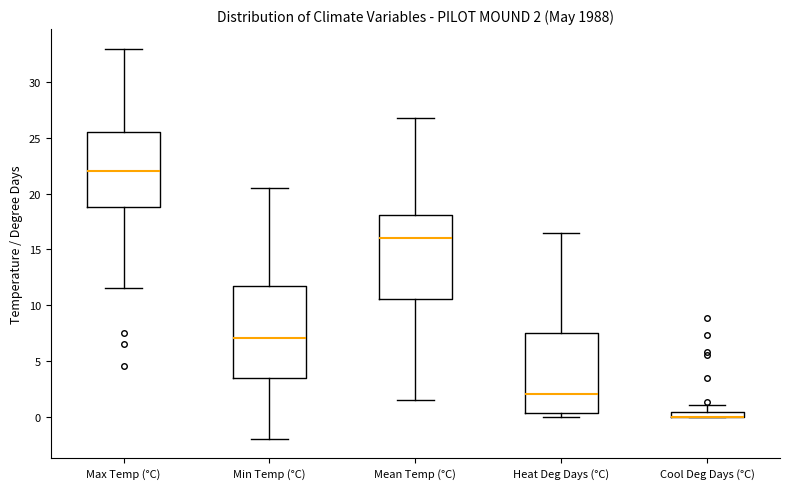

Comparing the boxes themselves (not the whiskers), which one is the tallest?

Min Temp (°C)